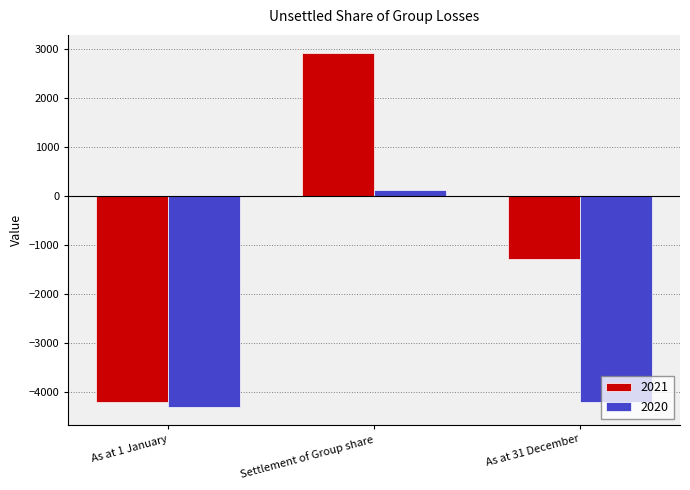

At Settlement of Group share, list the series in order from largest to smallest.

2021, 2020